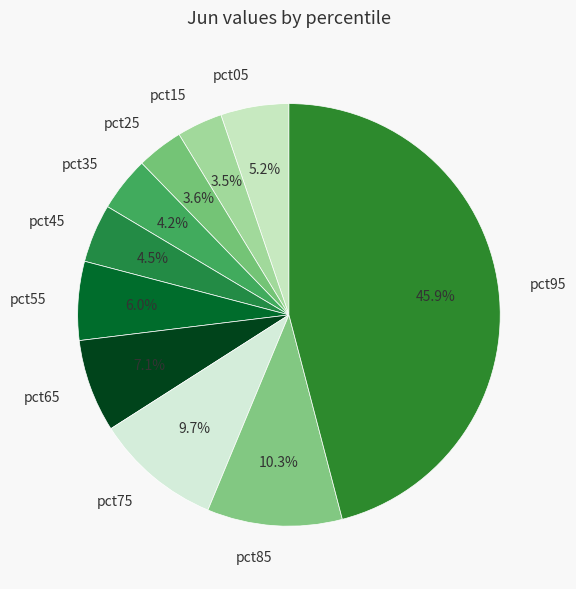

How many slices are in this pie chart?

10